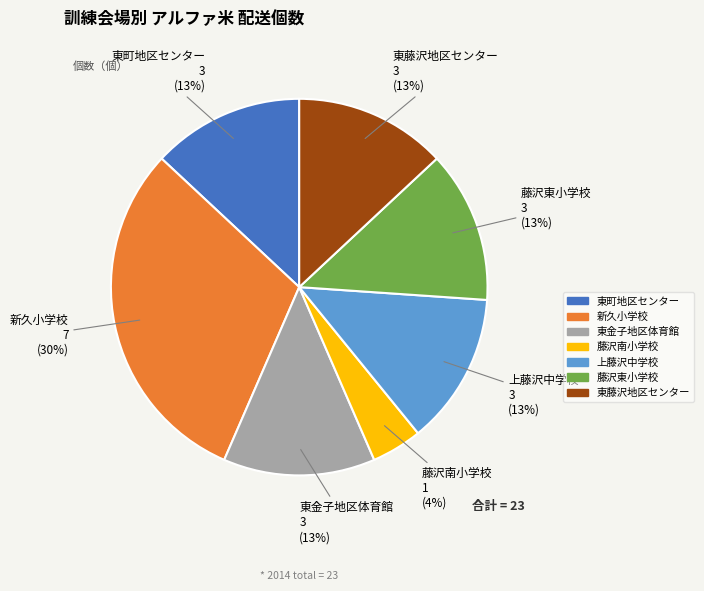

Does 東金子地区体育館 account for over 50% of the chart?

No